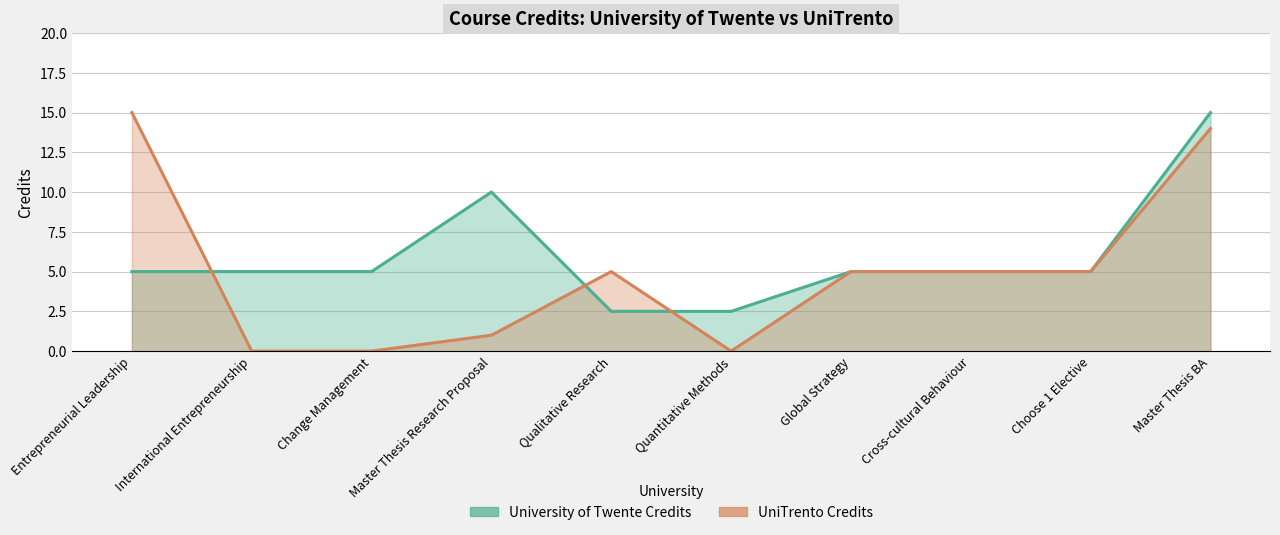

Reading left to right, extract all data points from this chart.

University of Twente Credits: Entrepreneurial Leadership=5.0	International Entrepreneurship=5.0	Change Management=5.0	Master Thesis Research Proposal=10.0	Qualitative Research=2.5	Quantitative Methods=2.5	Global Strategy=5.0	Cross-cultural Behaviour=5.0	Choose 1 Elective=5.0	Master Thesis BA=15.0
UniTrento Credits: Entrepreneurial Leadership=15.0	International Entrepreneurship=0.0	Change Management=0.0	Master Thesis Research Proposal=1.0	Qualitative Research=5.0	Quantitative Methods=0.0	Global Strategy=5.0	Cross-cultural Behaviour=5.0	Choose 1 Elective=5.0	Master Thesis BA=14.0